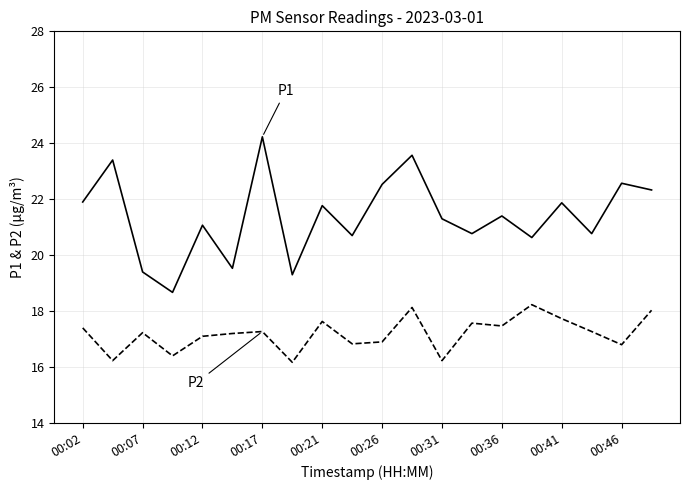

What is the smallest value displayed?

16.2